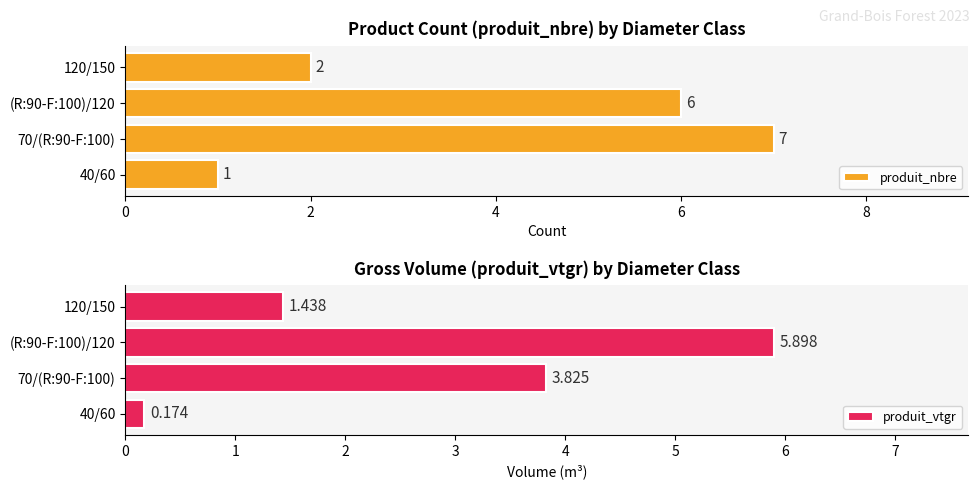

True or false: produit_nbre has a value of 2 at 120/150.

True